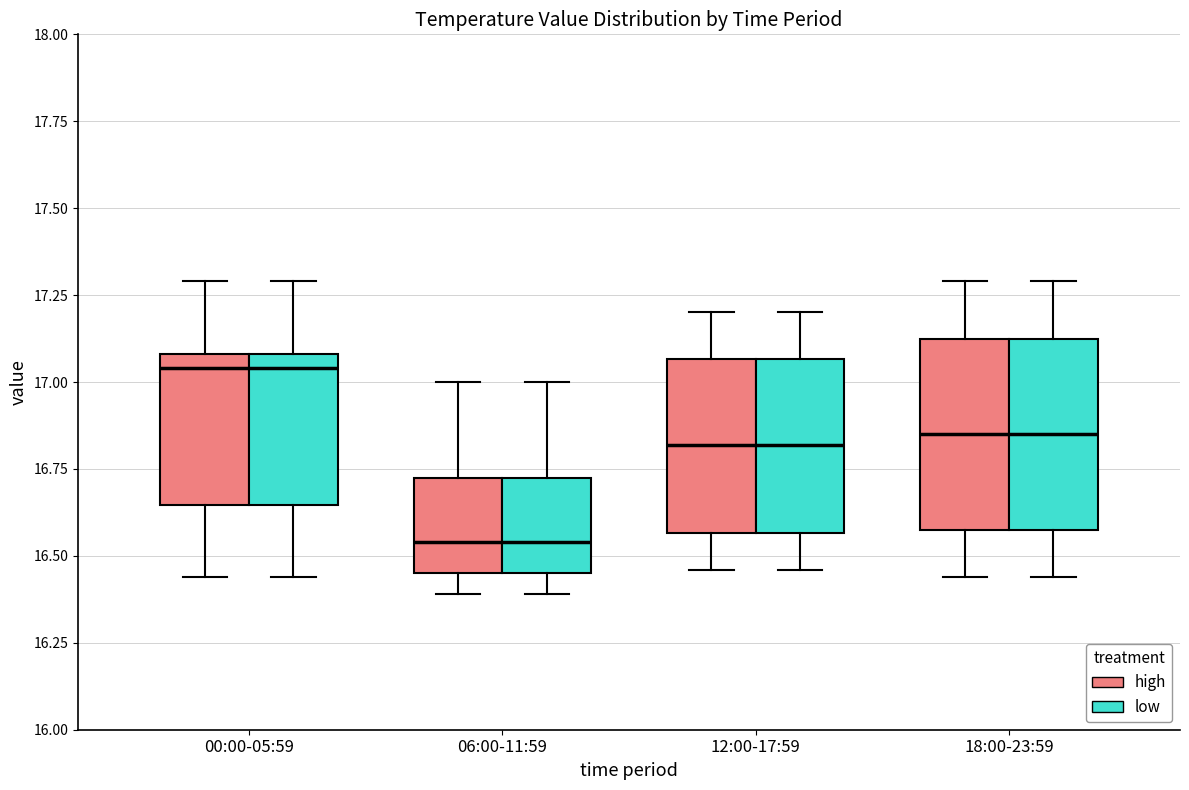

Where is the lower edge of the box for 12:00-17:59 (high) on the y-axis? The values are not printed on the chart, so give them approximately, as read against the axis.

16.55